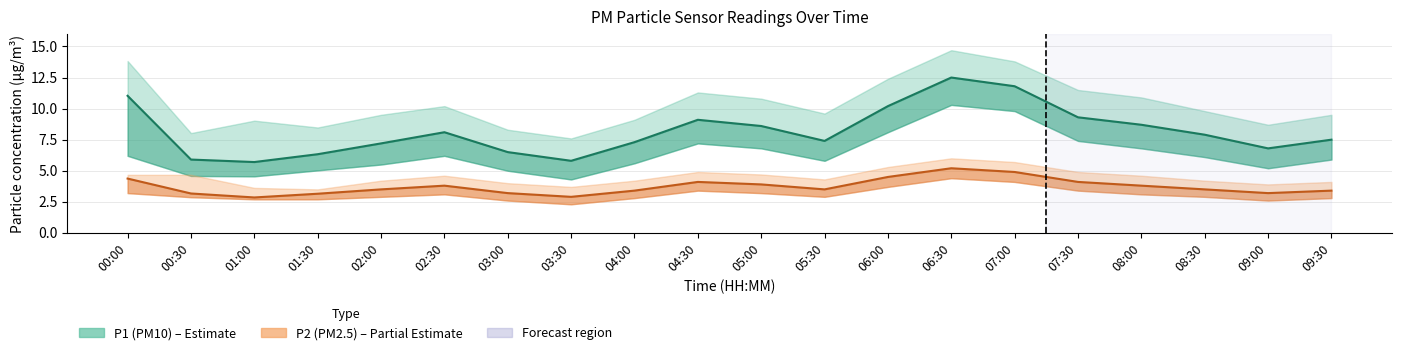

Which series has the largest total across all categories?

P1 (PM10)